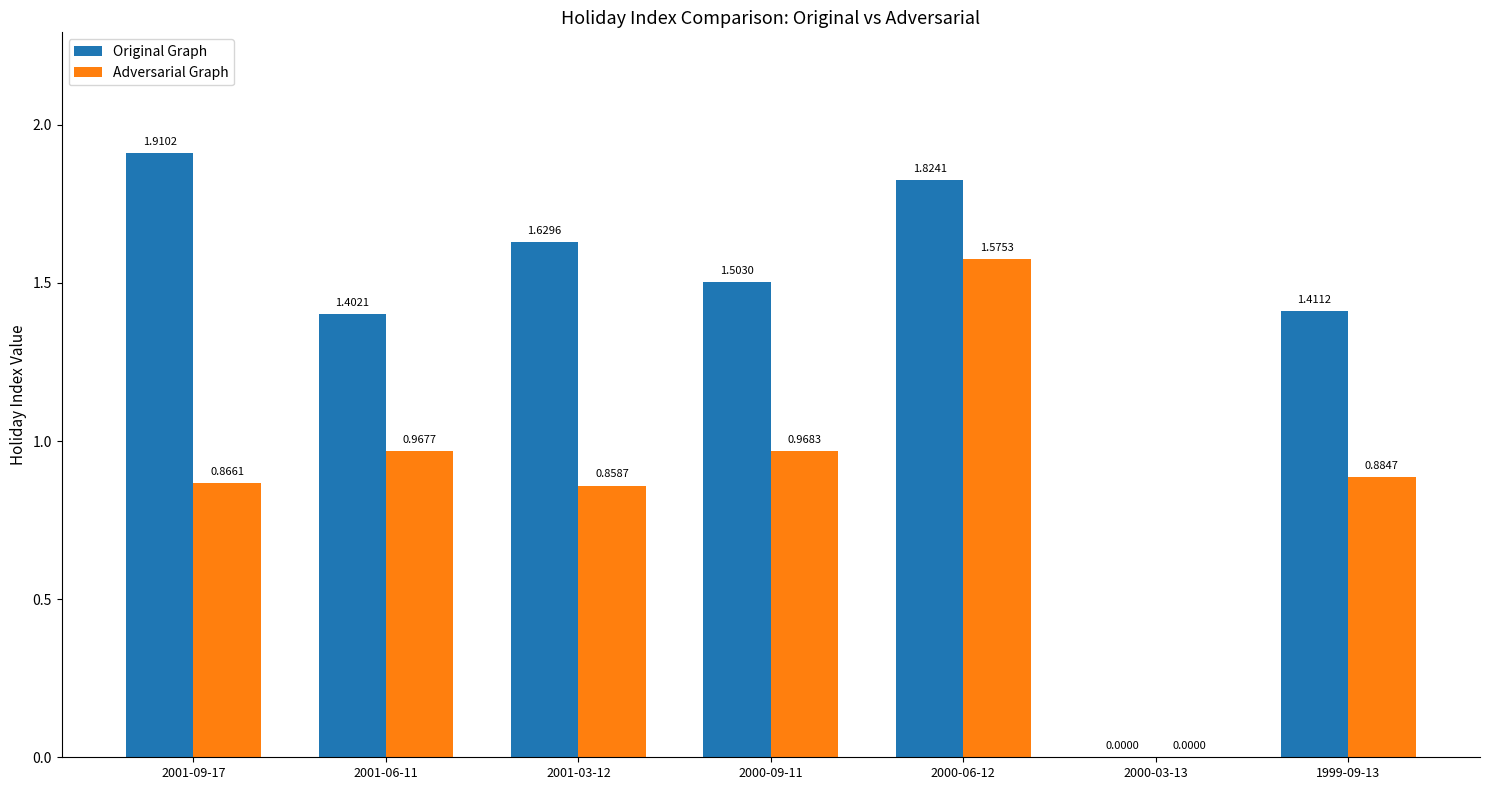

What is the sum of all Adversarial Graph values?

6.1